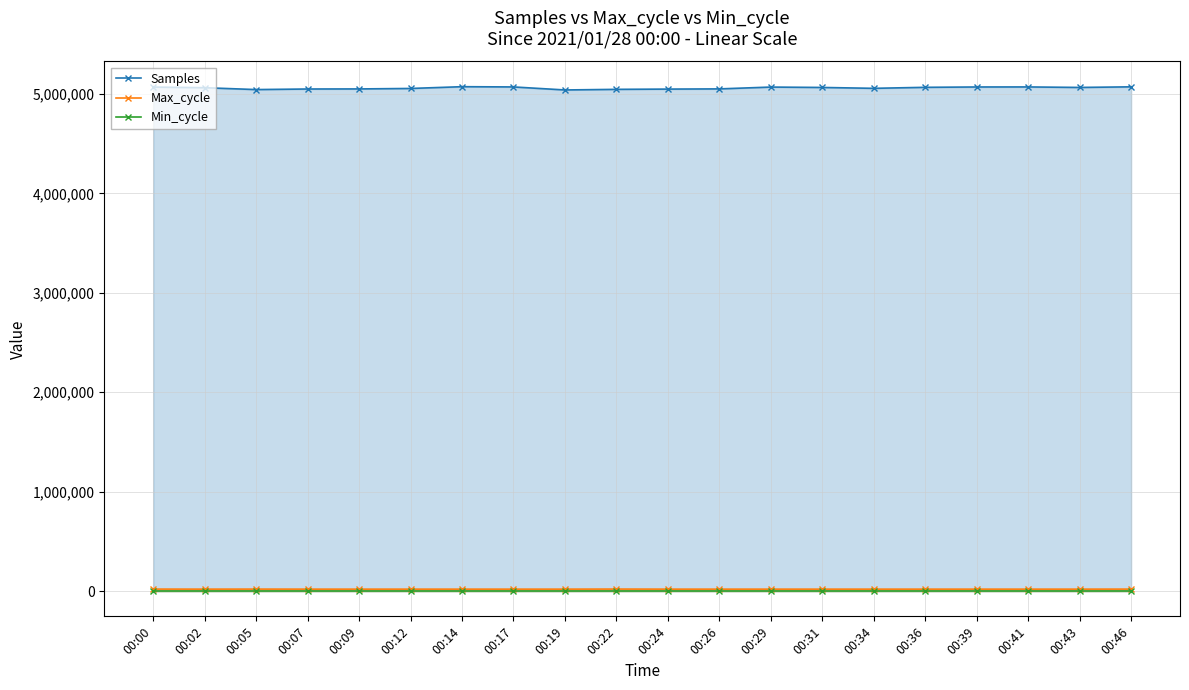

True or false: Min_cycle and Max_cycle cross at least once.

False